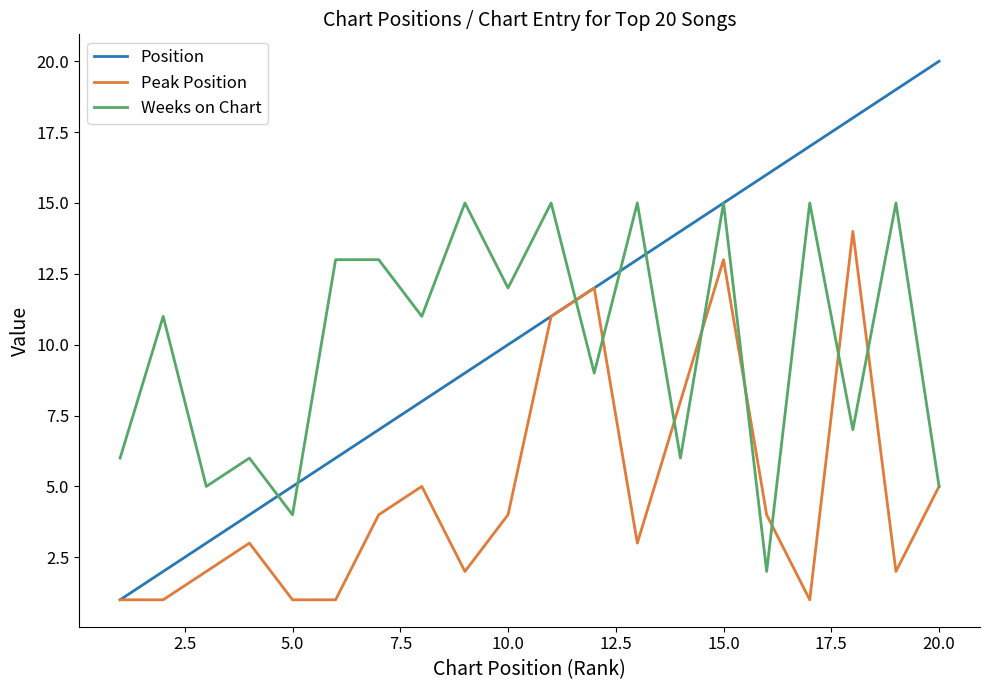

Which series has the largest range (max minus min)?

Position